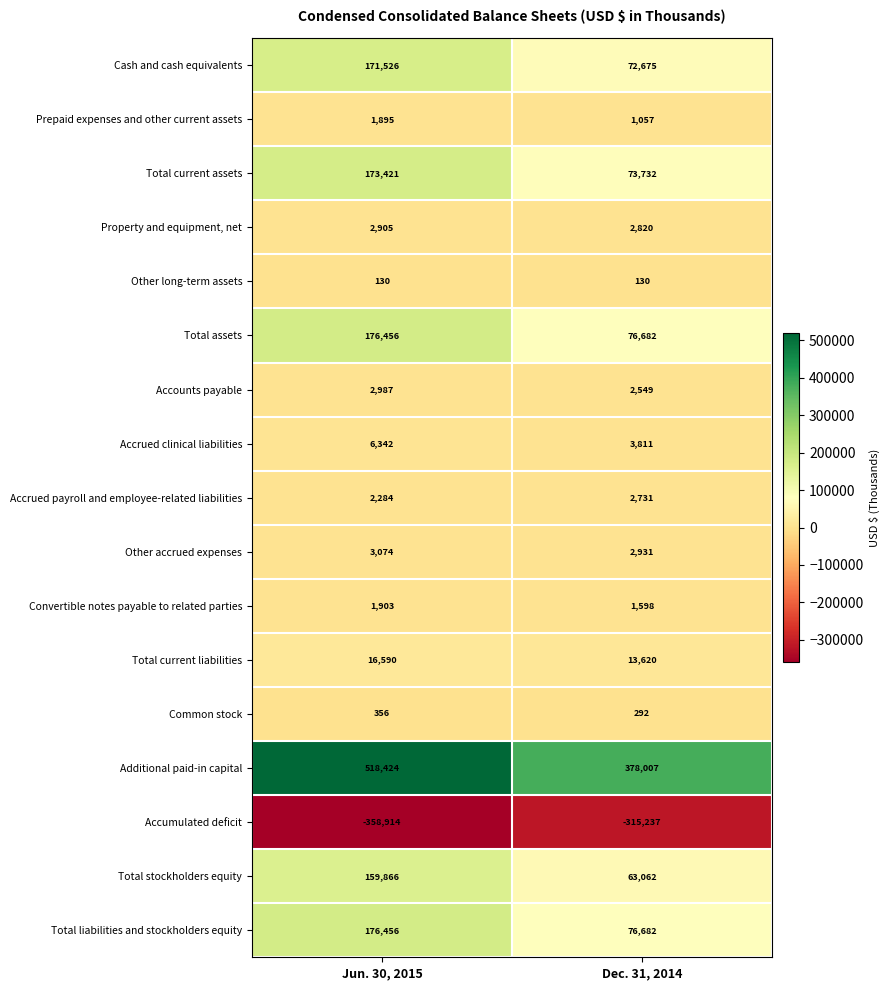

List the labels in order of Total current assets value, largest first.

Jun. 30, 2015, Dec. 31, 2014